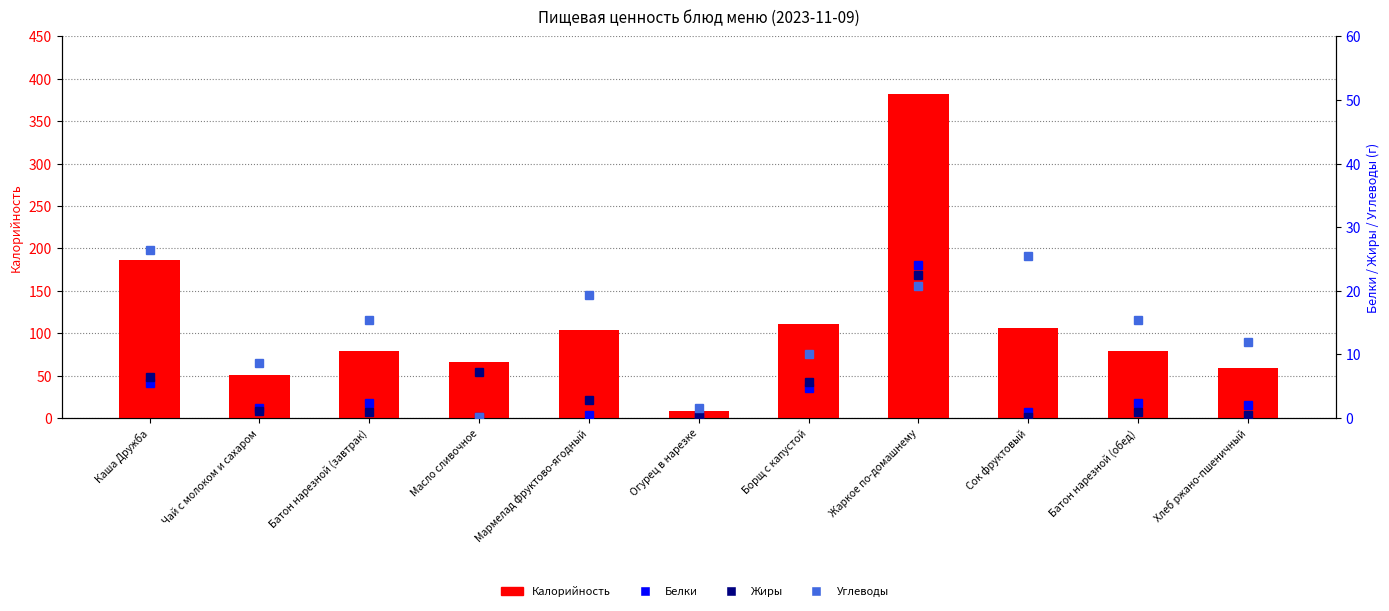

At which label does Калорийность reach its minimum?

Огурец в нарезке